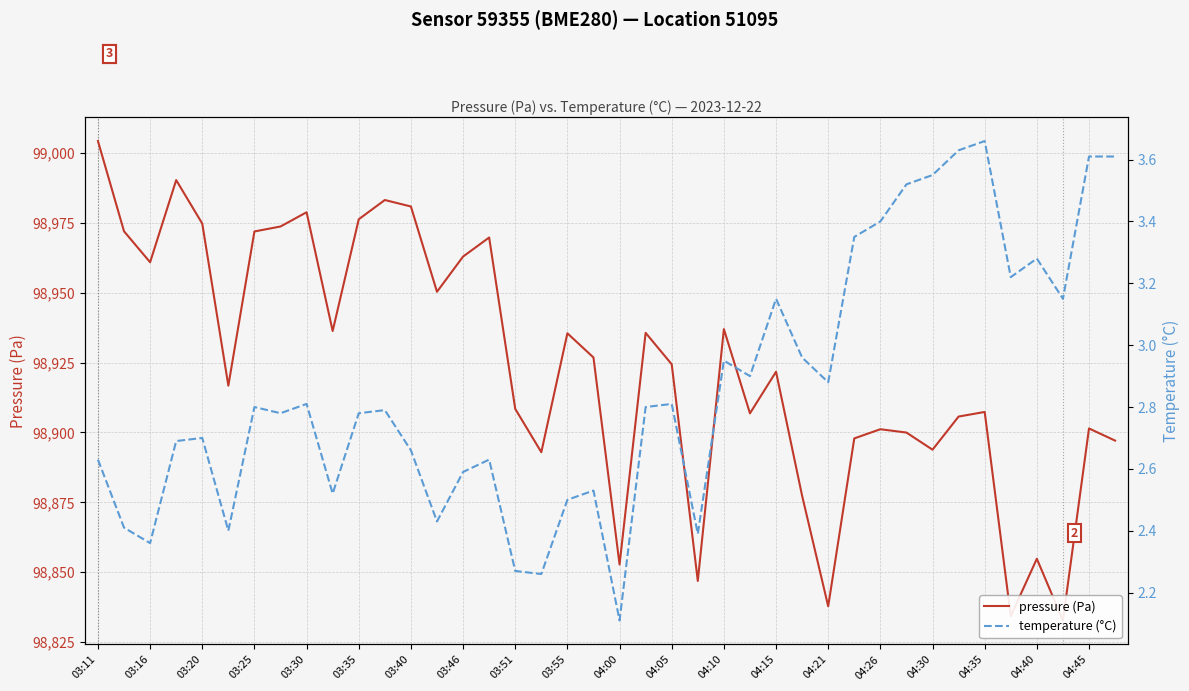

What is the difference between the maximum and minimum values in the pressure (Pa) series?

171.4